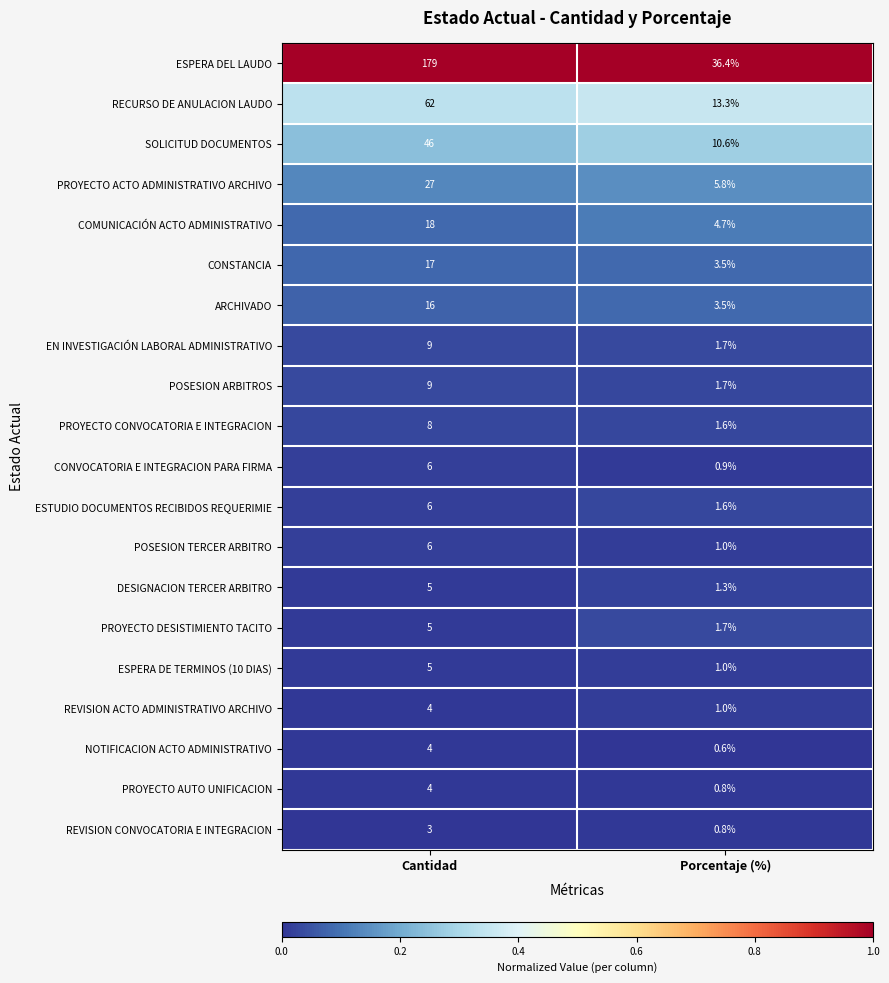

Which category has the lowest value across all series?

Porcentaje (%)